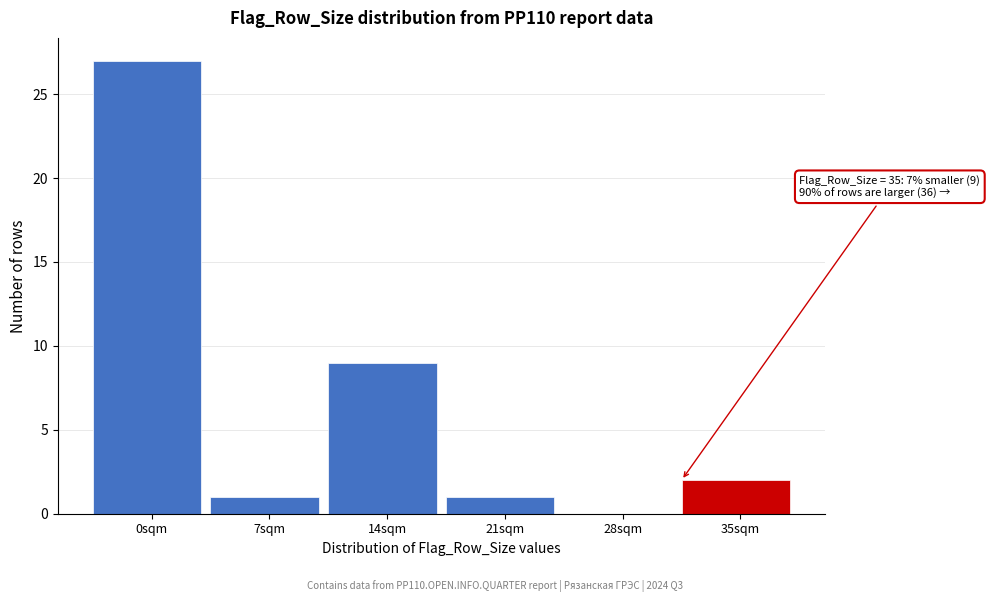

Reading right to left, extract all data points from this chart.

35sqm=2	28sqm=0	21sqm=1	14sqm=9	7sqm=1	0sqm=27